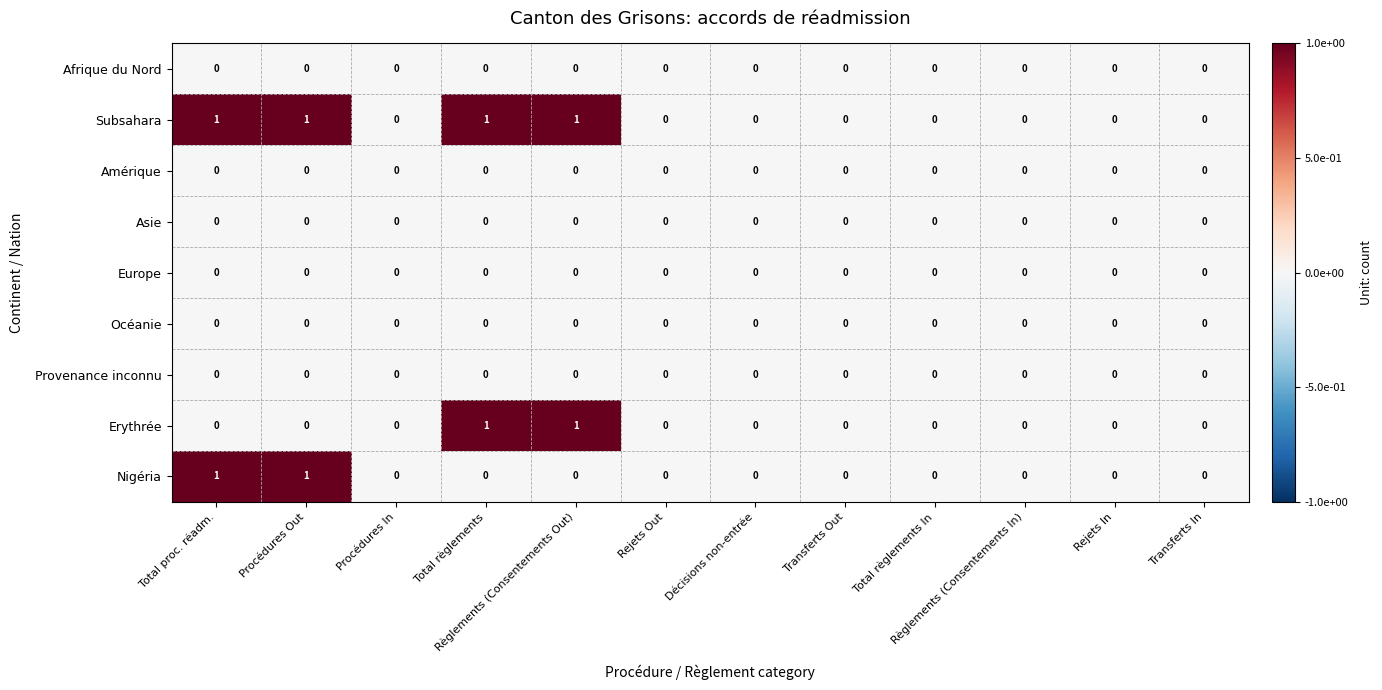

The value of Subsahara at Règlements (Consentements In) is 1. True or false?

False